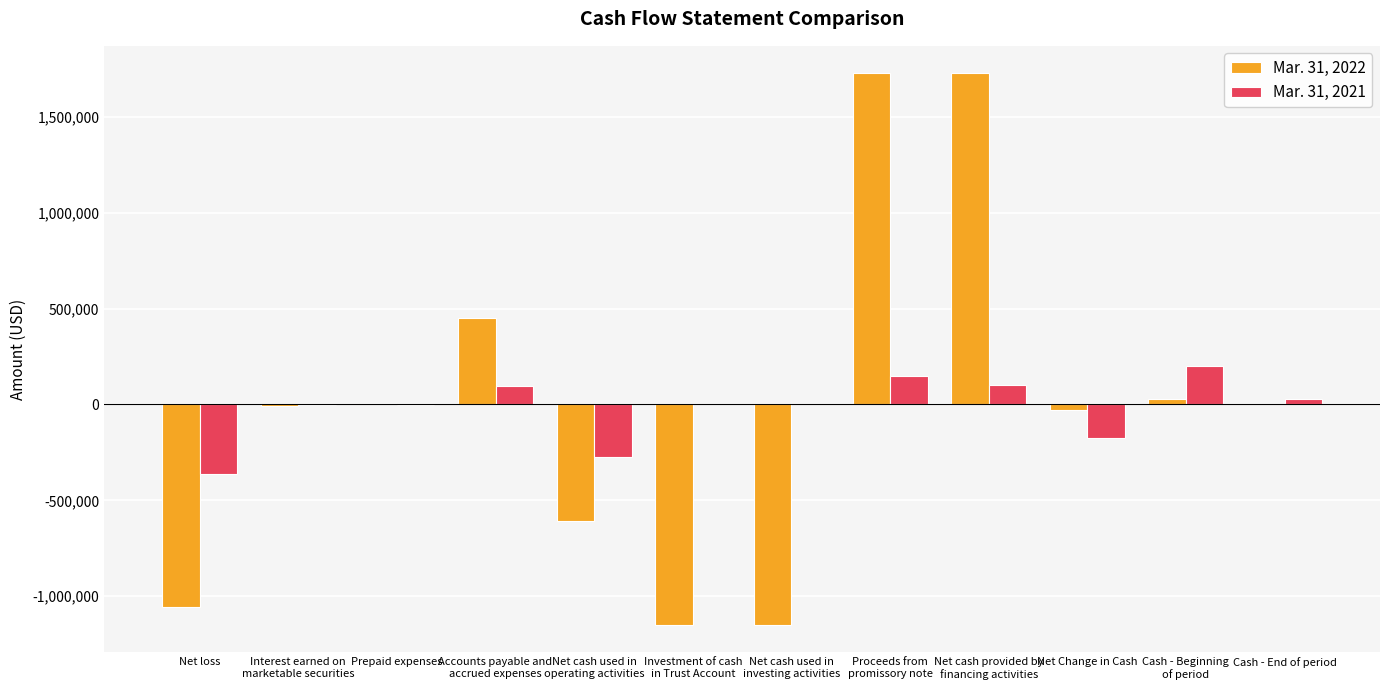

Which series has the widest spread of values?

Mar. 31, 2022